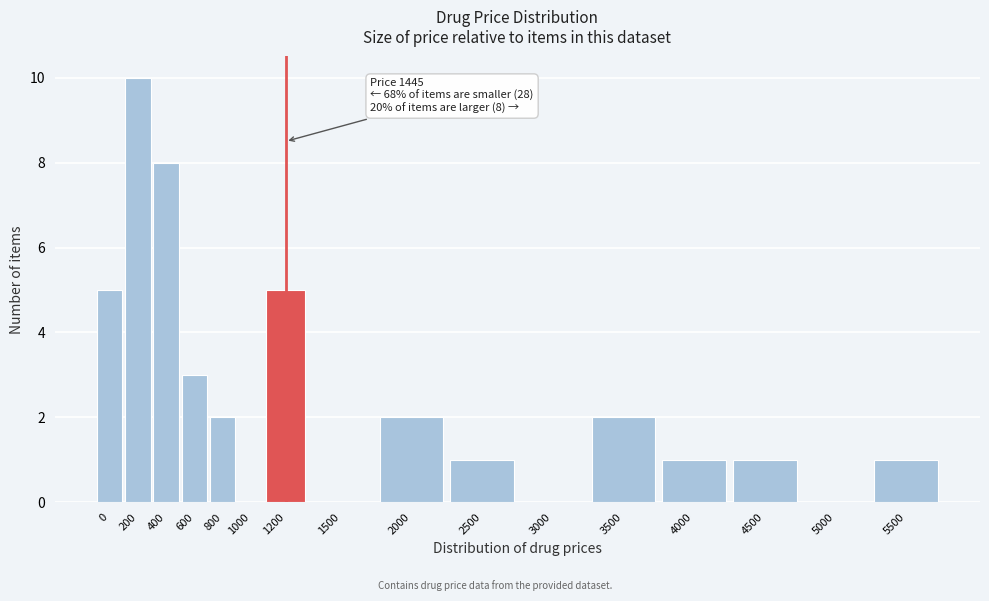

Reading right to left, list all the values displayed in this chart.

5500=1	5000=0	4500=1	4000=1	3500=2	3000=0	2500=1	2000=2	1500=0	1200=5	1000=0	800=2	600=3	400=8	200=10	0=5